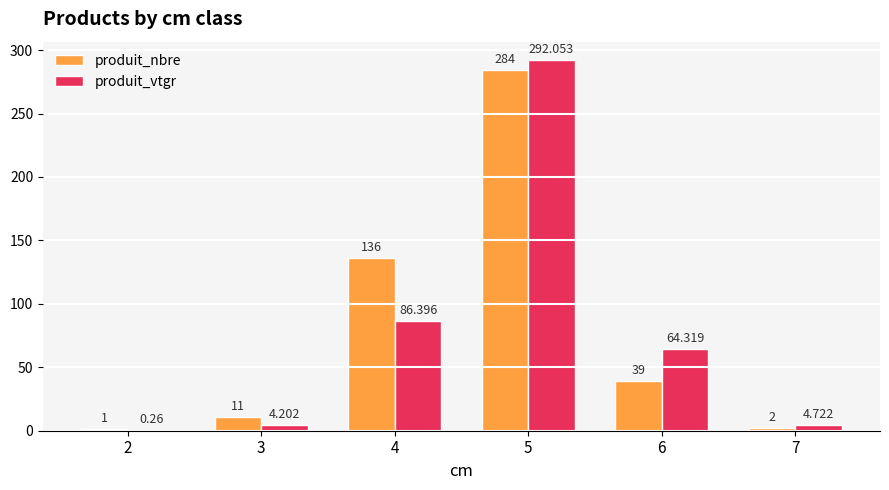

Between 6 and 7, which series saw the biggest shift?

produit_vtgr